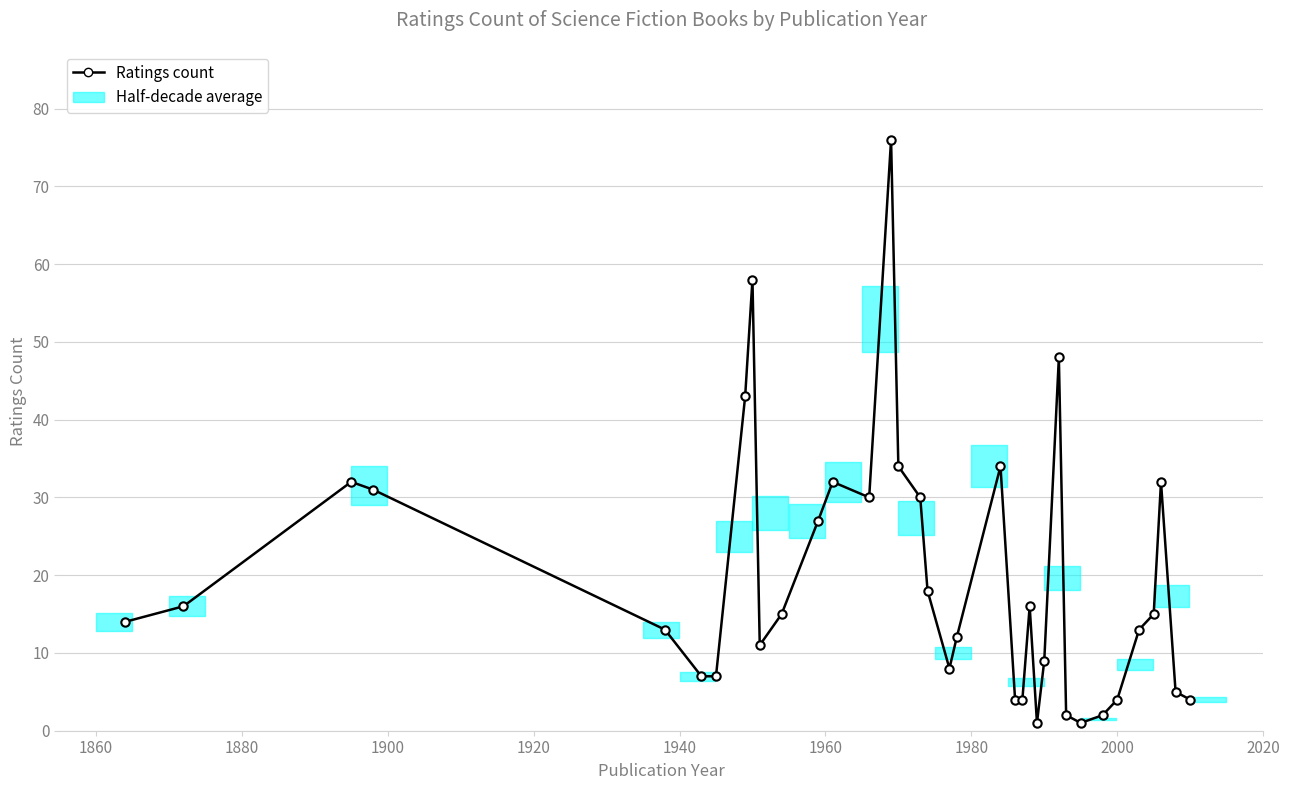

How many interior local valleys (lower than both neighbors) does the data have?

5